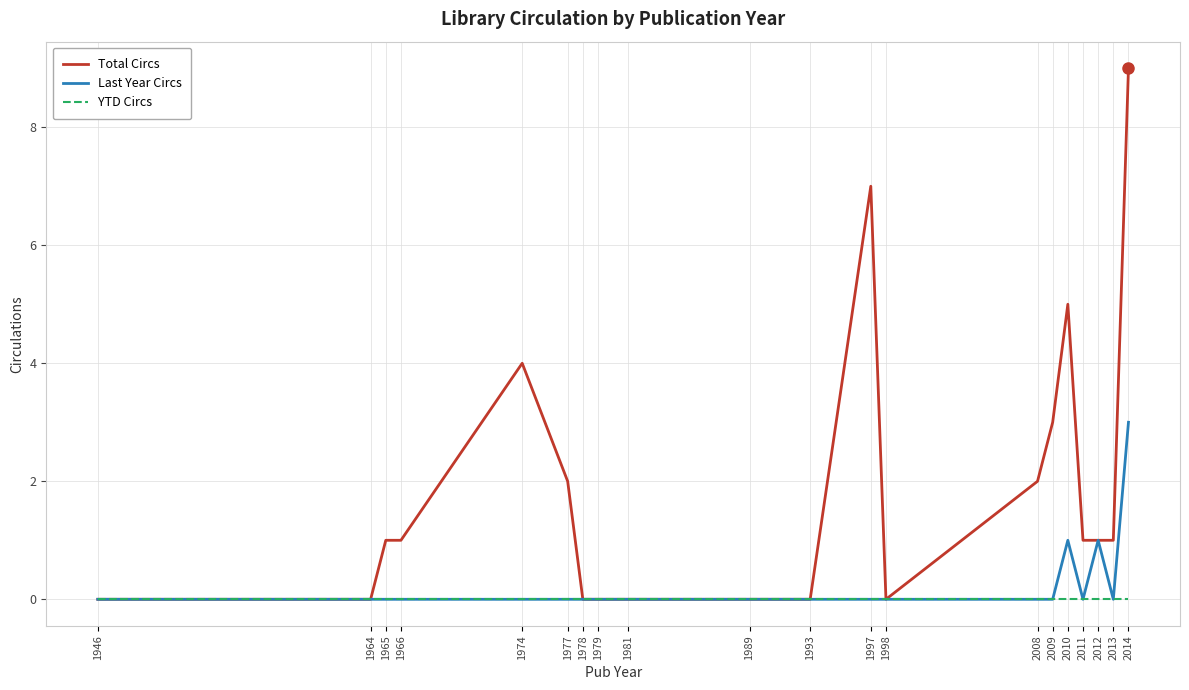

What are all the series names shown in the legend?

Total Circs, Last Year Circs, YTD Circs